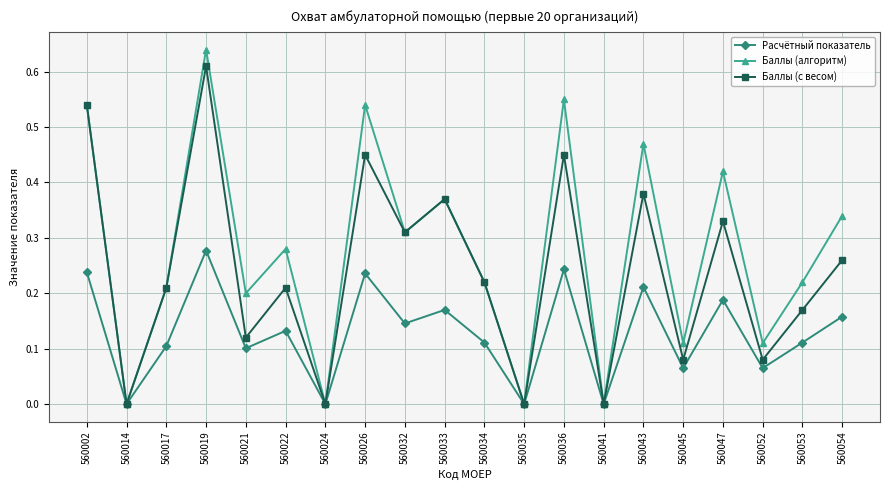

The Расчётный показатель series shows 0.0 at 560024. True or false?

True